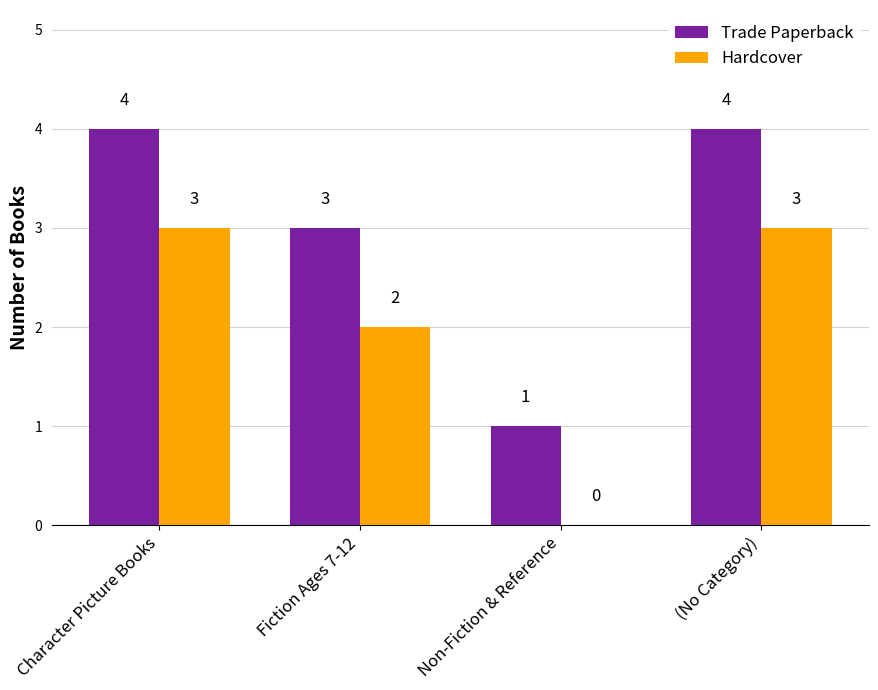

What is the average value of the Trade Paperback series?

3